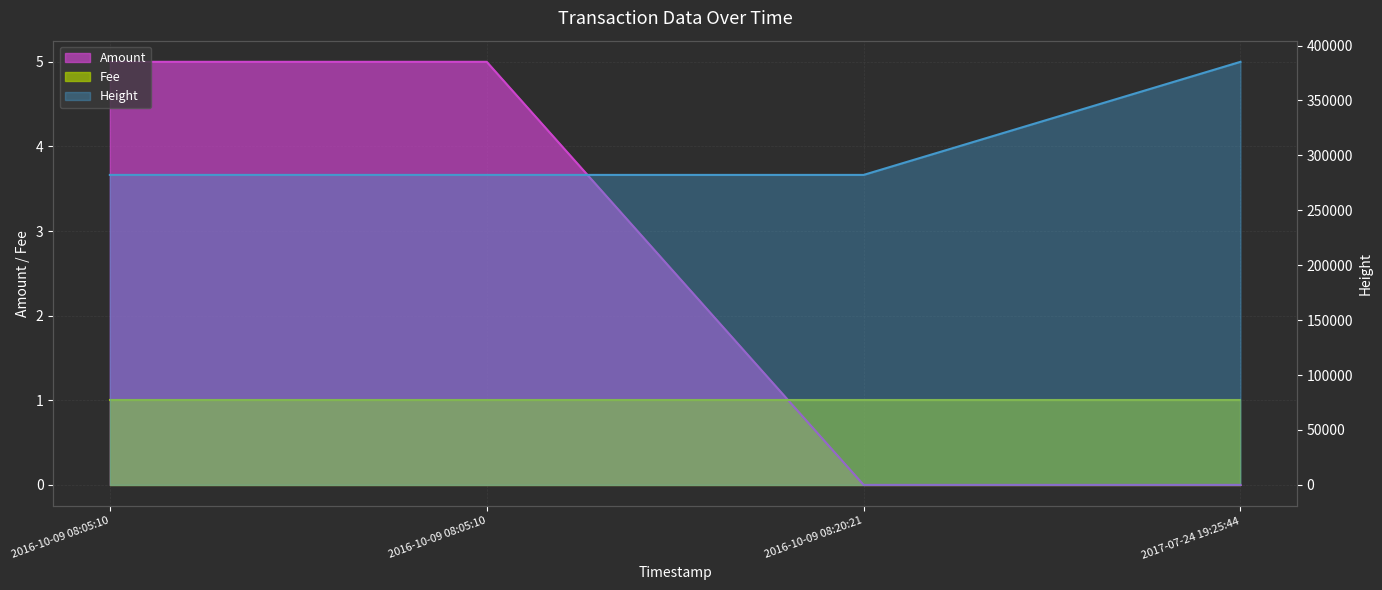

Which series has the largest total across all categories?

Height